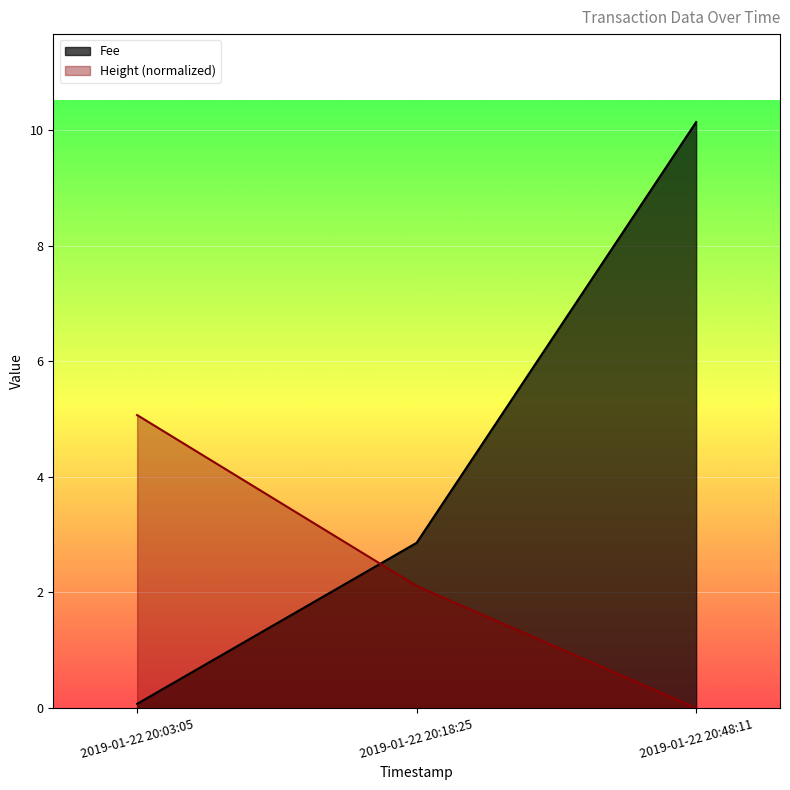

Is it true that Fee equals 5.4 at 2019-01-22 20:48:11?

False